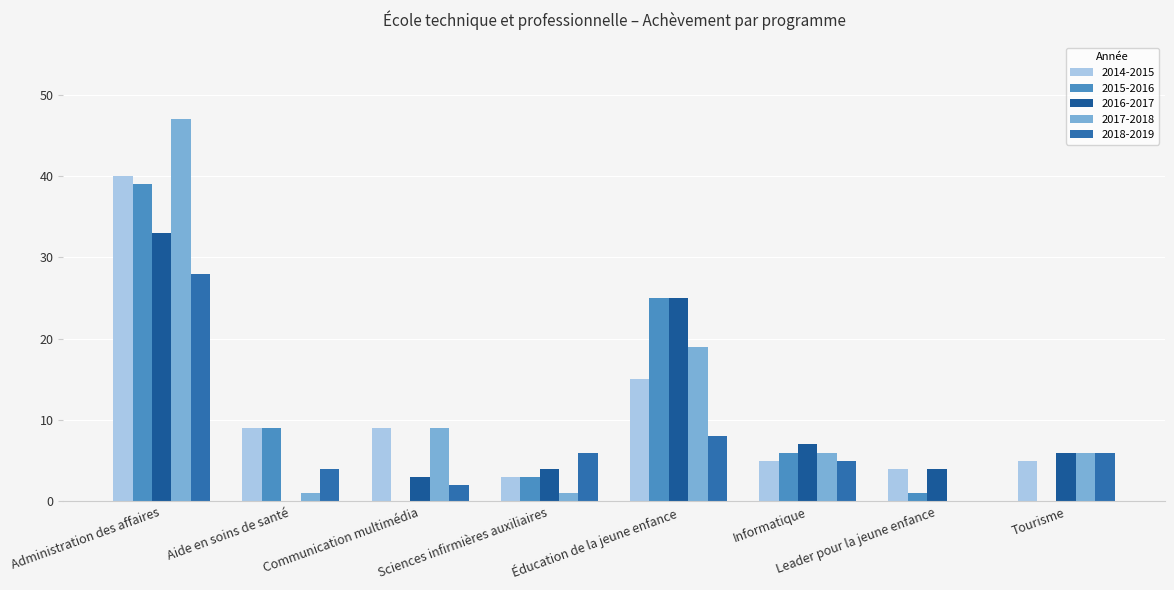

Does the chart contain stacked bars?

No